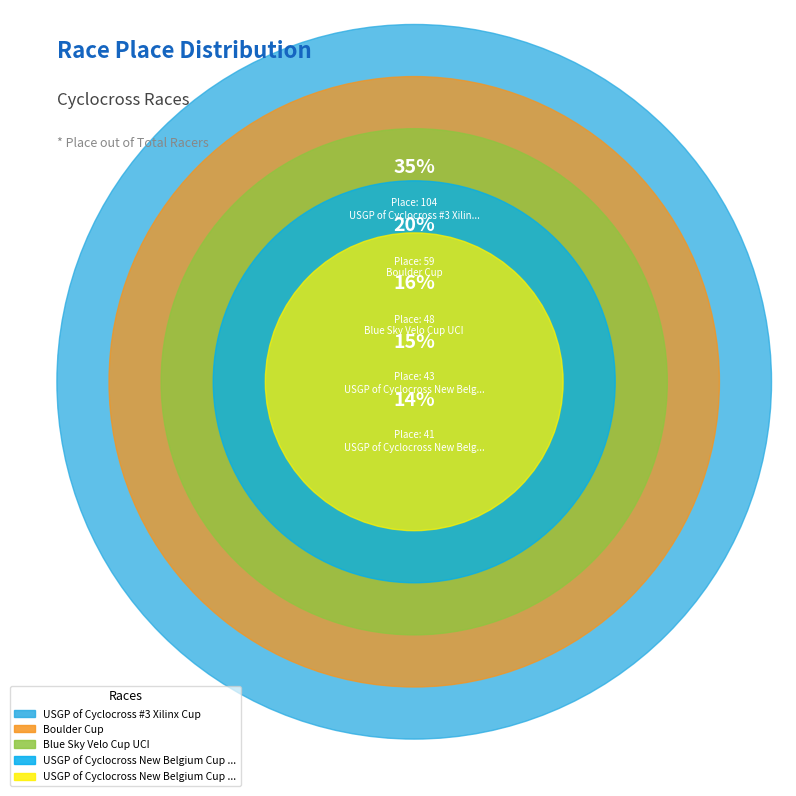

Do Boulder Cup and USGP of Cyclocross New Belgium Cup Day 2 together represent more than half of the pie?

No